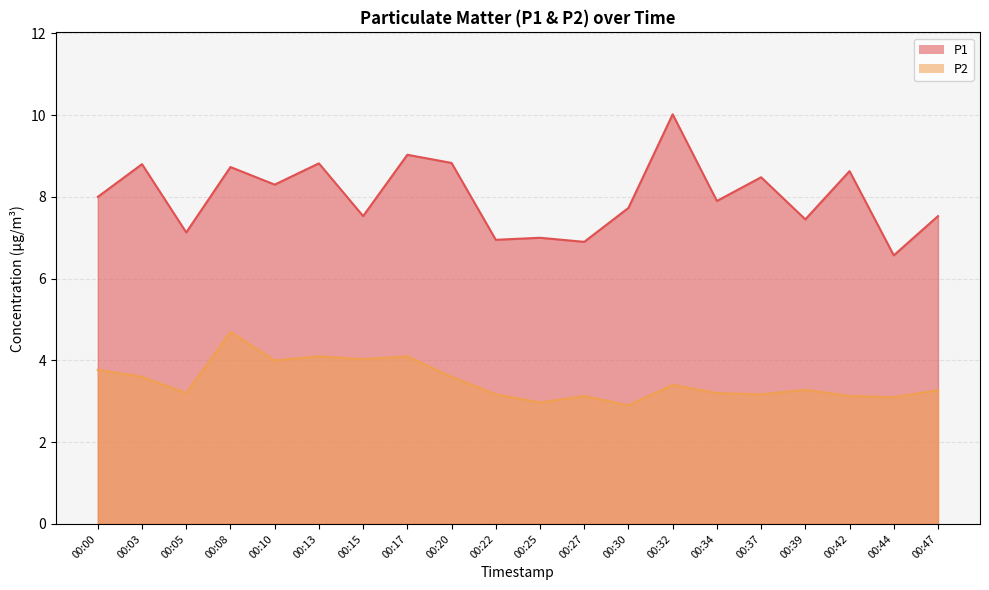

What are all the series names shown in the legend?

P1, P2